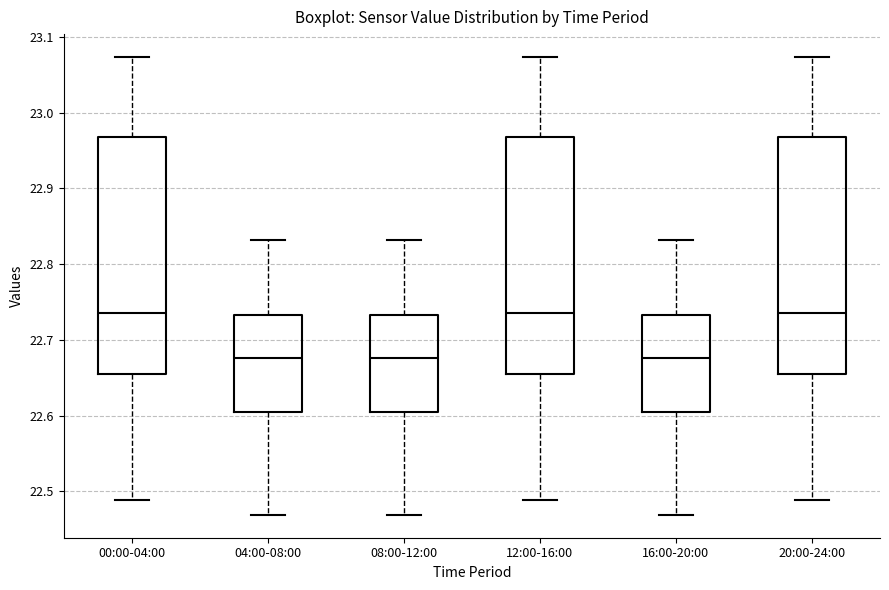

Reading left to right, transcribe this box plot: for each box, give where its median line is, the range the box spans, and where its two whiskers end, as read against the y-axis. The values are not printed on the chart, so give them approximately, as read against the axis.

00:00-04:00: median 22.74, box 22.66 to 22.97, whiskers 22.49 to 23.07
04:00-08:00: median 22.68, box 22.61 to 22.73, whiskers 22.47 to 22.83
08:00-12:00: median 22.68, box 22.61 to 22.73, whiskers 22.47 to 22.83
12:00-16:00: median 22.74, box 22.66 to 22.97, whiskers 22.49 to 23.07
16:00-20:00: median 22.68, box 22.61 to 22.73, whiskers 22.47 to 22.83
20:00-24:00: median 22.74, box 22.66 to 22.97, whiskers 22.49 to 23.07